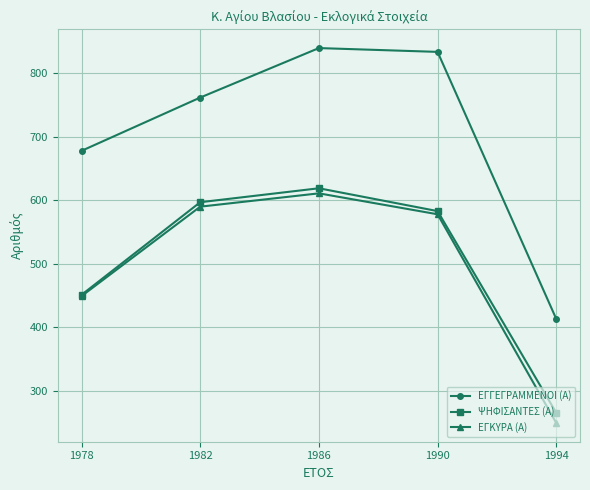

Reading left to right, what are all the values shown in this chart?

ΕΓΓΕΓΡΑΜΜΕΝΟΙ (Α): 678	762	840	834	413
ΨΗΦΙΣΑΝΤΕΣ (Α): 451	597	619	583	265
ΕΓΚΥΡΑ (Α): 449	590	611	578	249